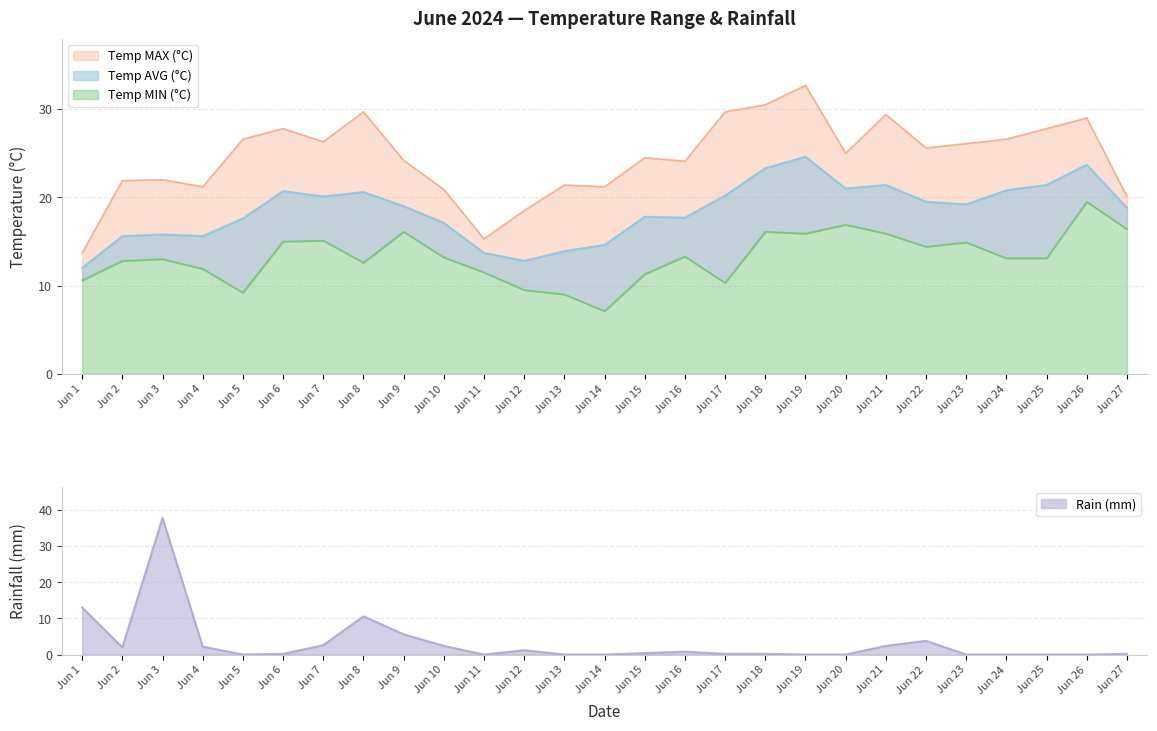

True or false: Temp AVG (°C) and Temp MIN (°C) cross at least once.

False